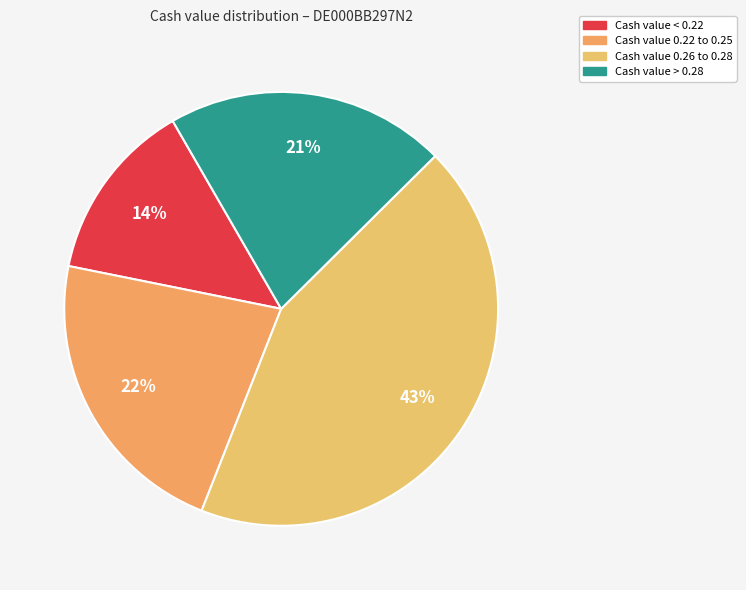

Count the number of slices in the pie.

4